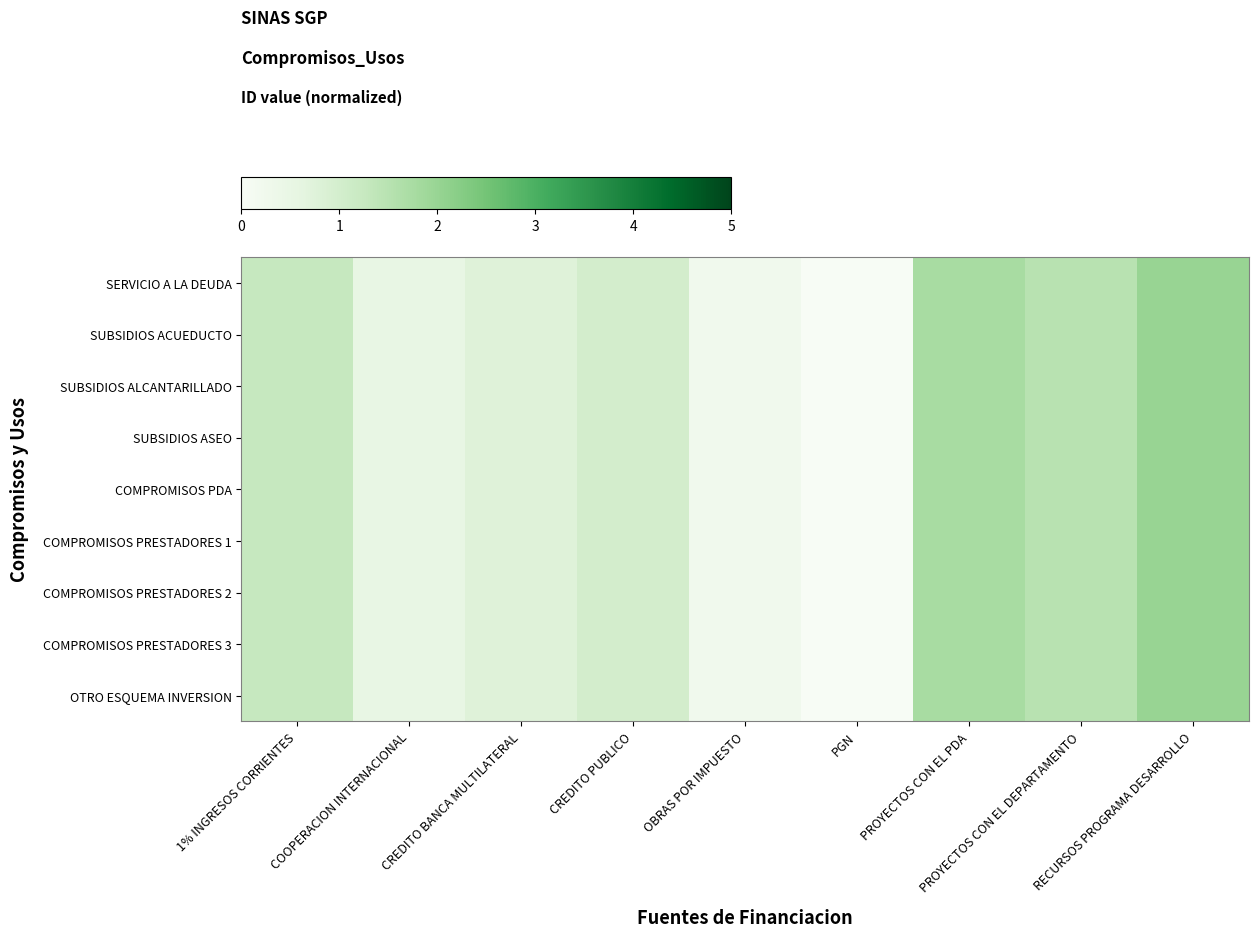

Between CREDITO PUBLICO and COOPERACION INTERNACIONAL, which is larger?

CREDITO PUBLICO